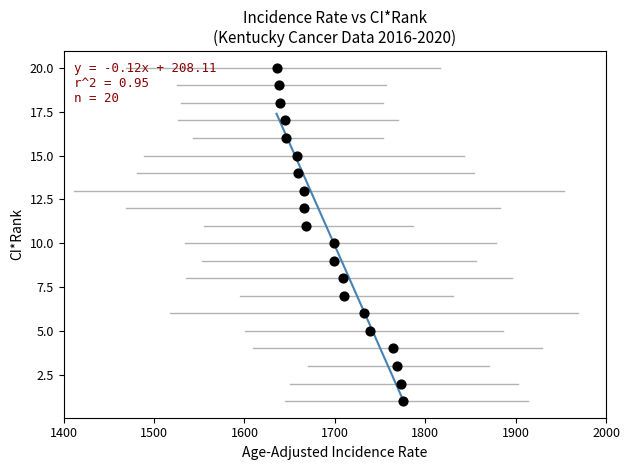

What is the range of Y values (max minus min)?

19